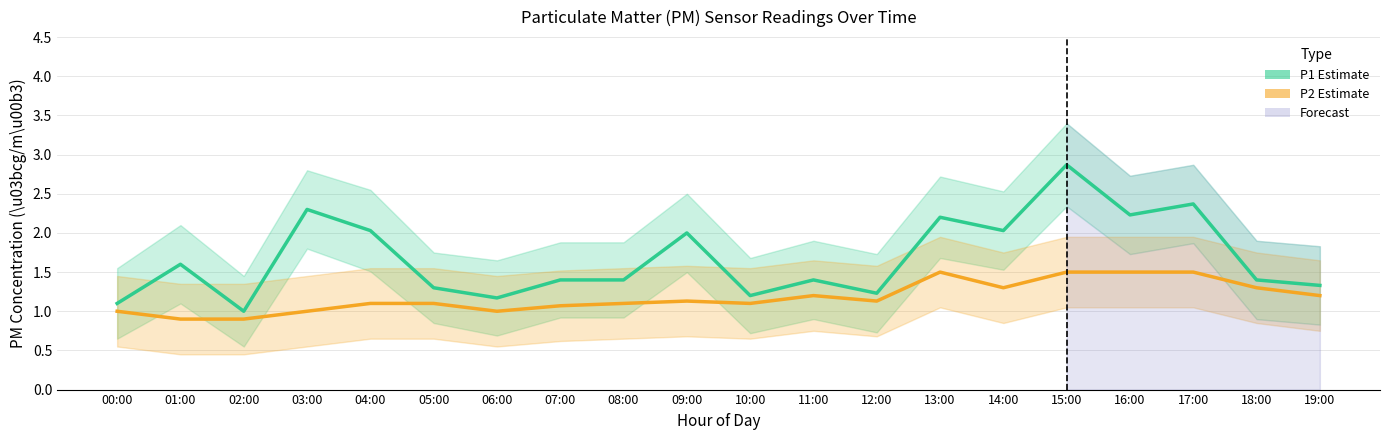

What is the value of the P1 (PM10 estimate) point at the 9th from the left?

1.4